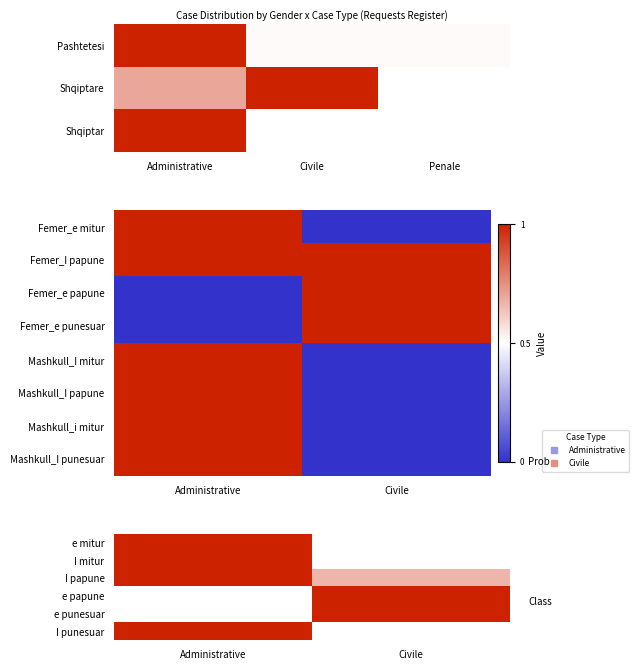

What is the difference between the highest and lowest values at Civile?

1.0